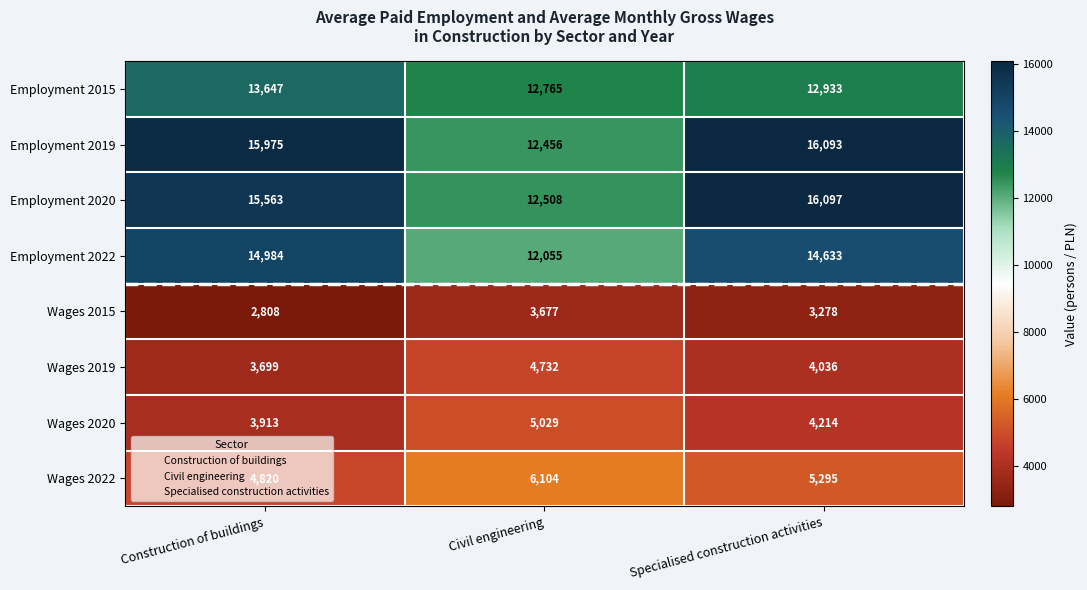

What is the spread (max minus min) of values at Specialised construction activities?

12819